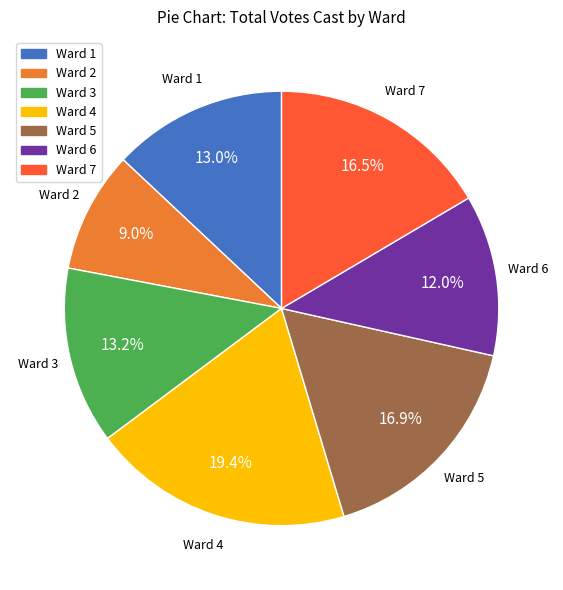

To the nearest percent, what is the difference between the Ward 4 and Ward 3 slice percentages?

6%